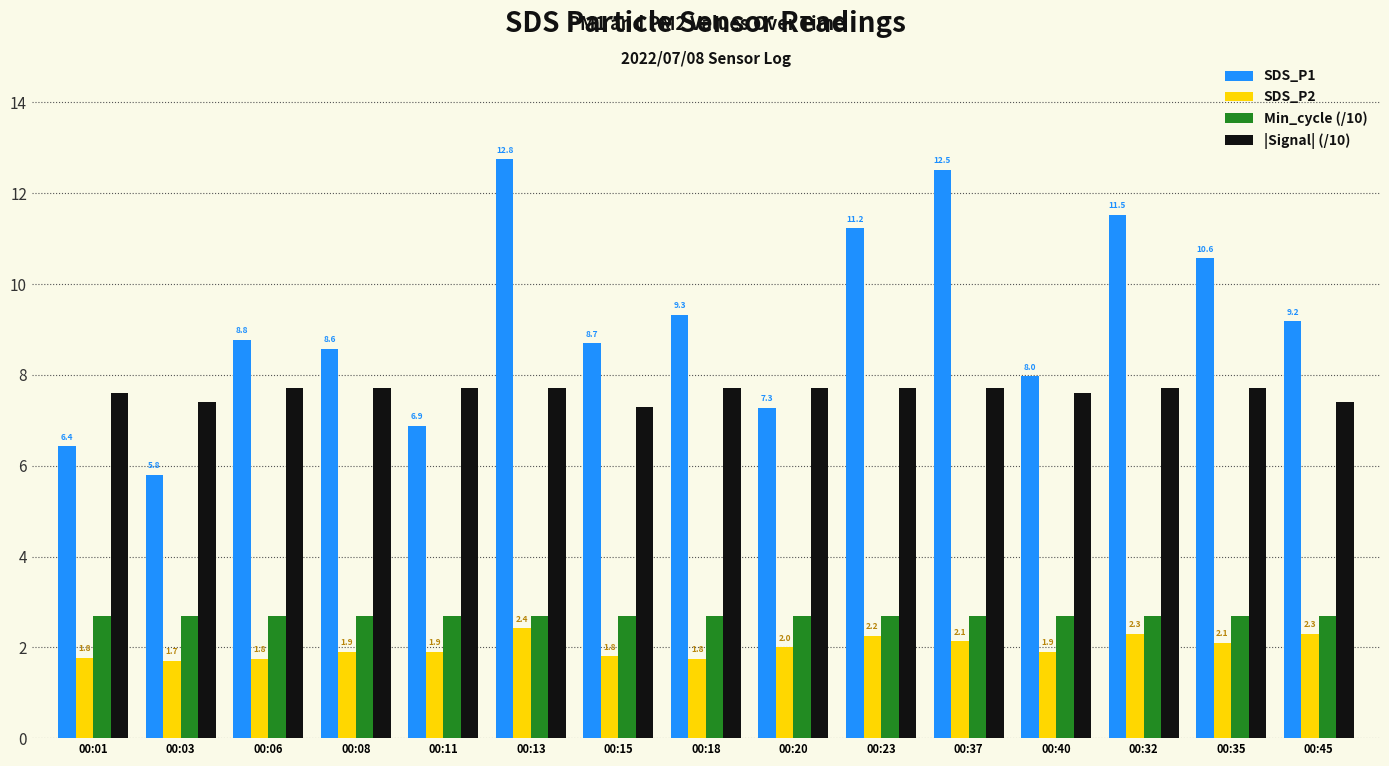

What is the difference between the highest and lowest values at 00:35?

8.5